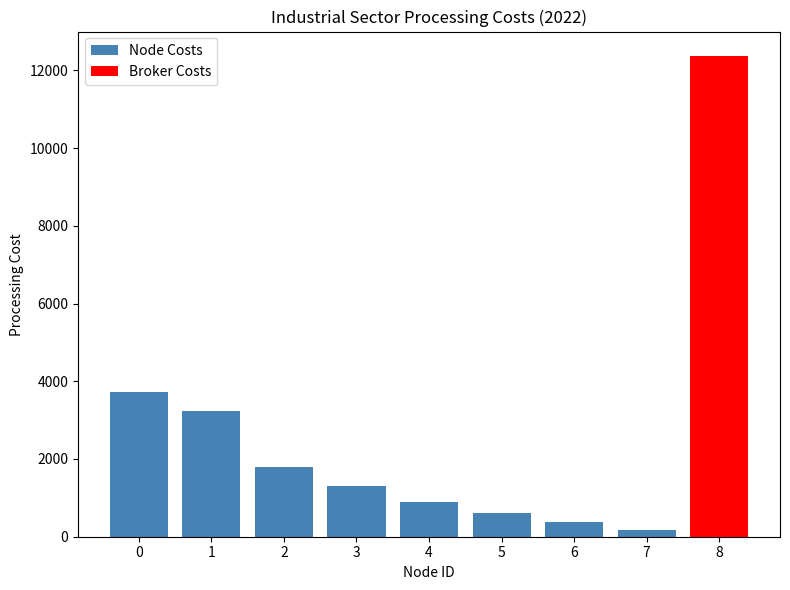

What is the total value across all series at 1?

3231.7